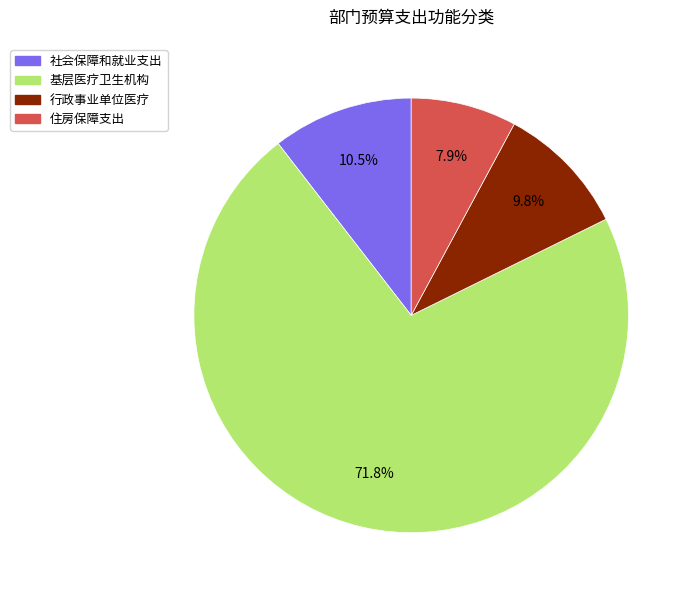

To the nearest percent, what is the average slice percentage?

25%